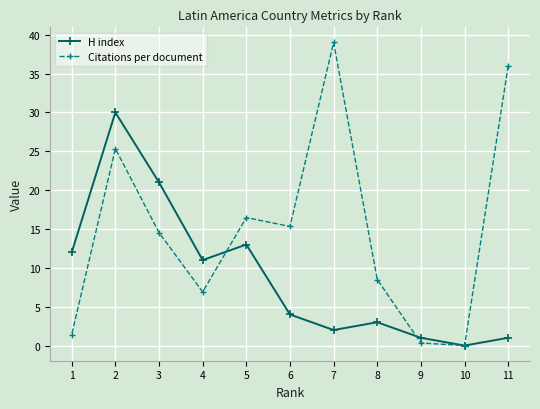

Which series has the widest spread of values?

Citations per document